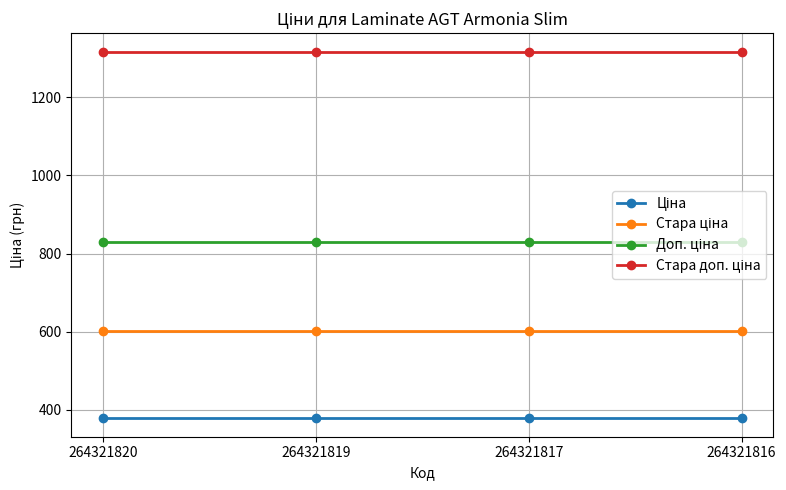

At how many categories does at least one series exceed 405?

4